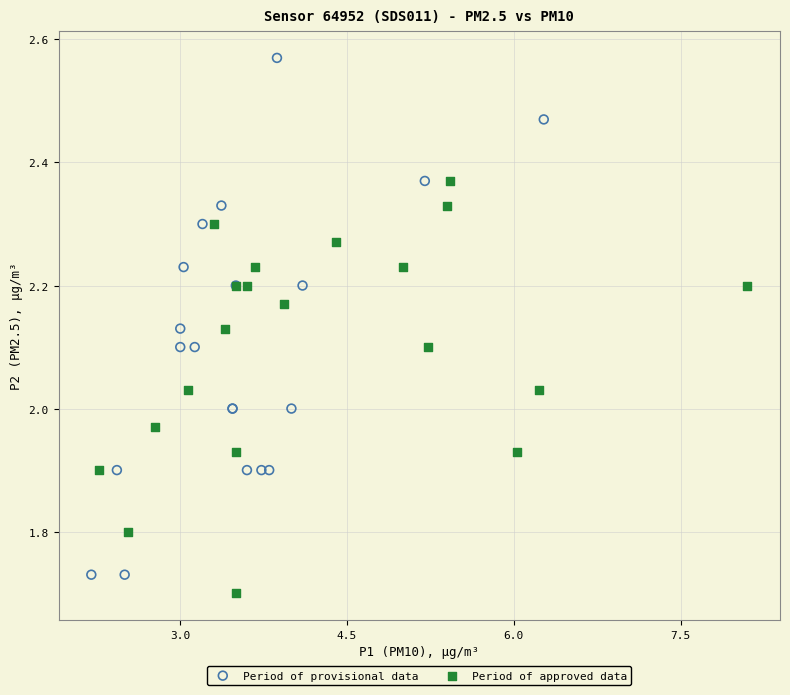

Which series contains the highest Y value?

Period of provisional data